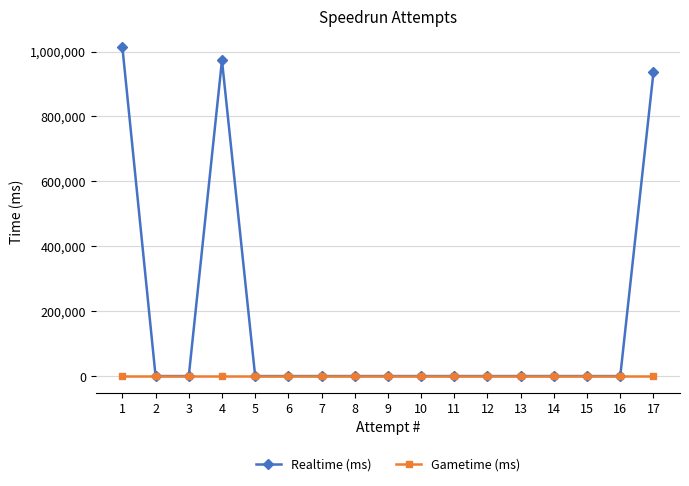

Count the number of data series in this chart.

2